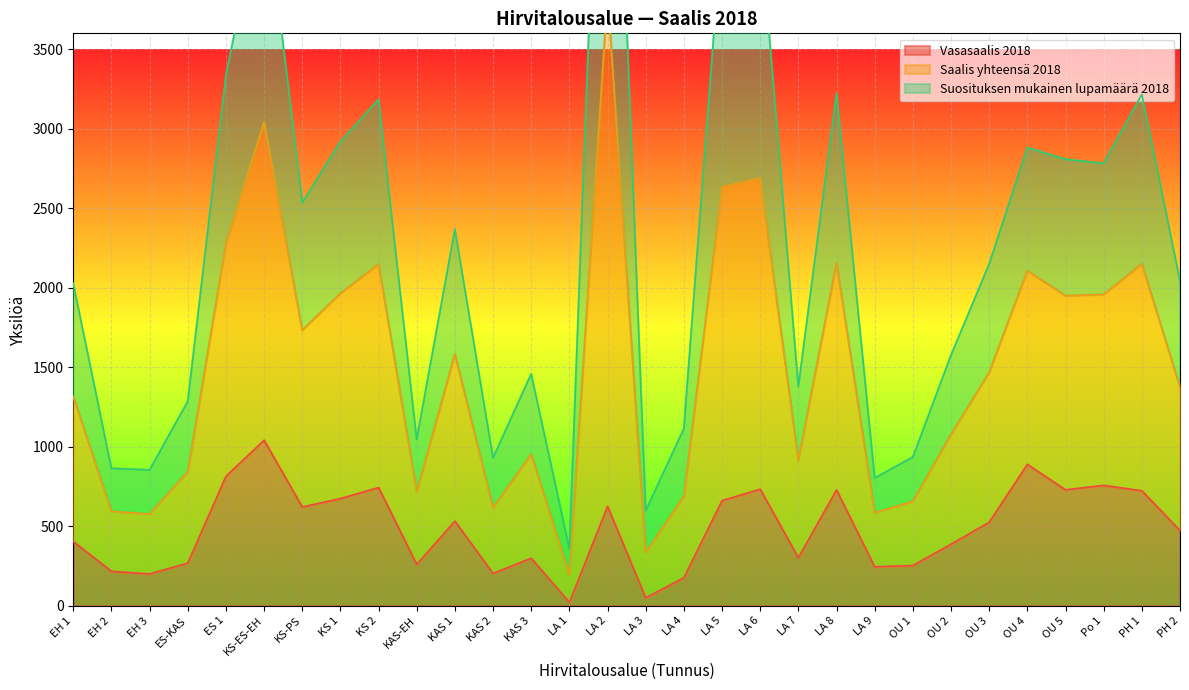

In Saalis yhteensä 2018, how many points are higher than both neighbors (excluding endpoints)?

9